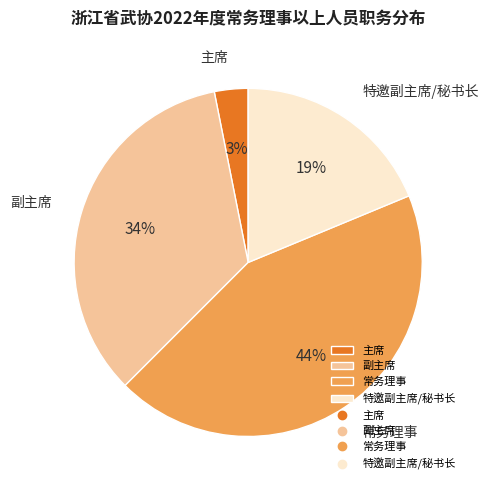

Is the sum of 副主席 and 常务理事 greater than half?

Yes